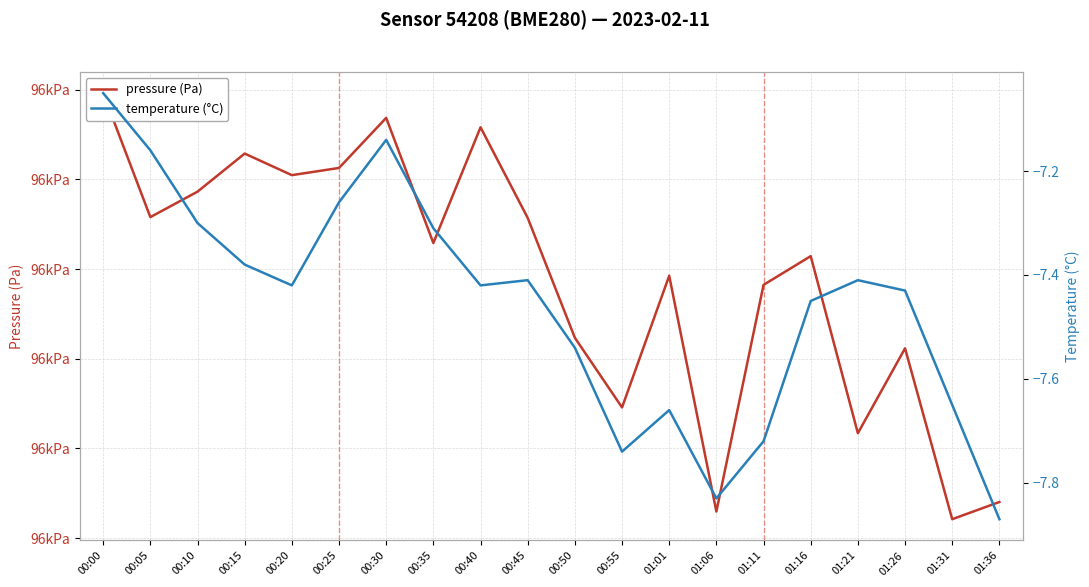

True or false: temperature (°C) has a value of -7.8 at 01:06.

True